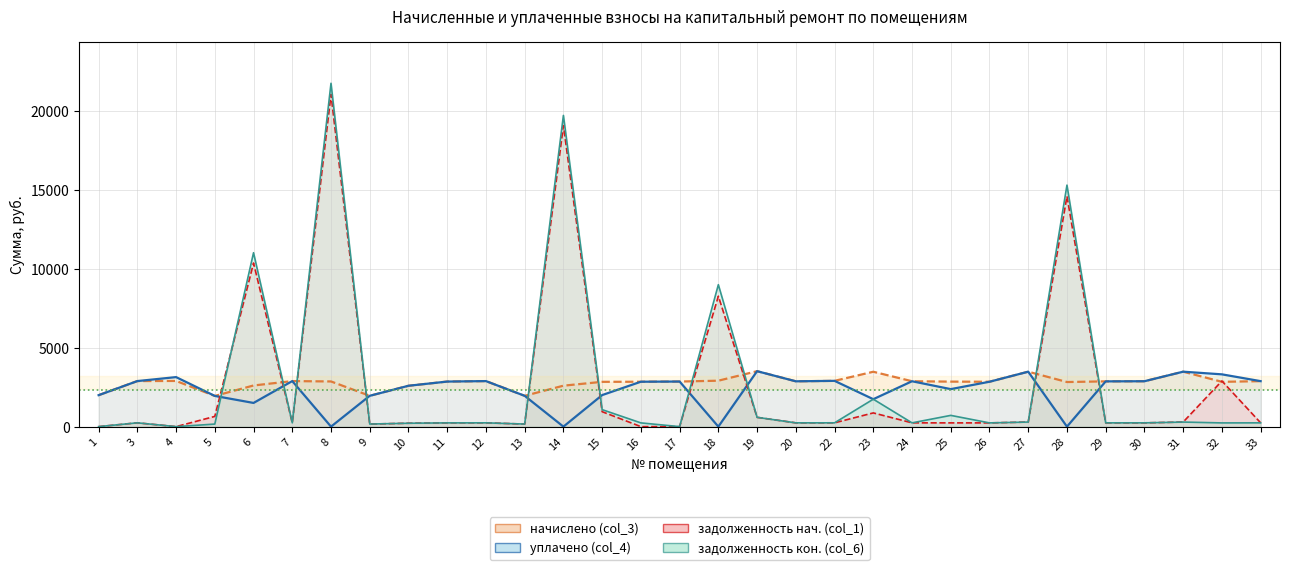

Where does the задолженность кон. (col_6) series first go above 239?

3